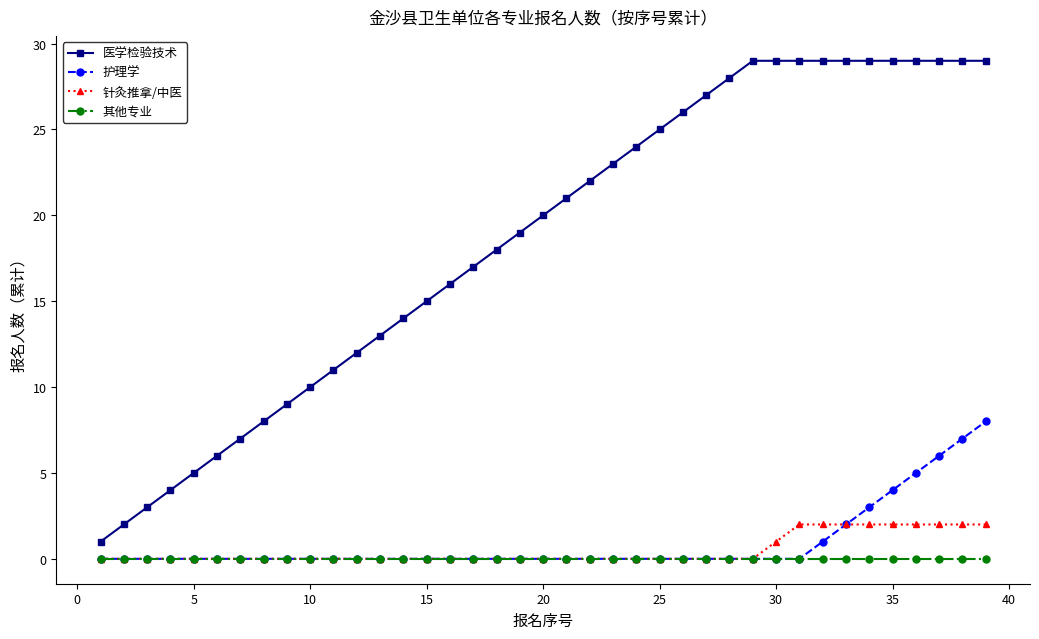

What is the difference between the maximum and minimum values in the 针灸推拿/中医 series?

2